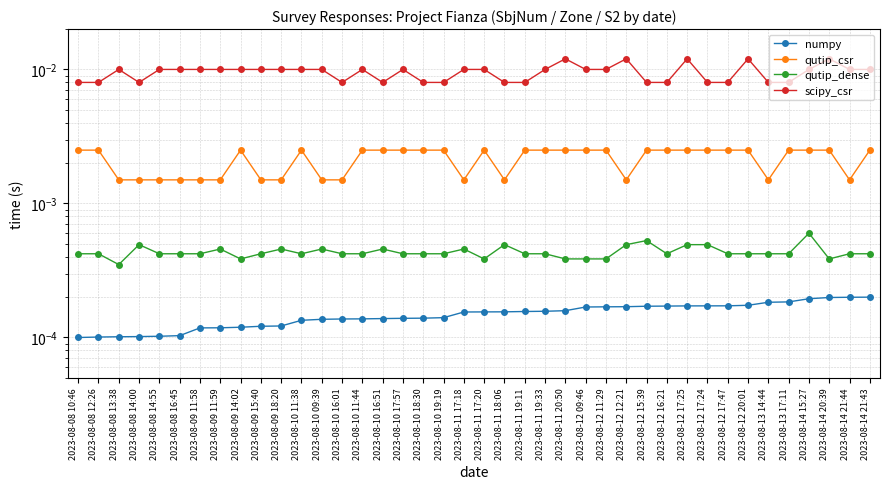

Is the value of qutip_csr at 2023-08-10 17:57 greater than the value of numpy at 2023-08-09 11:58?

Yes